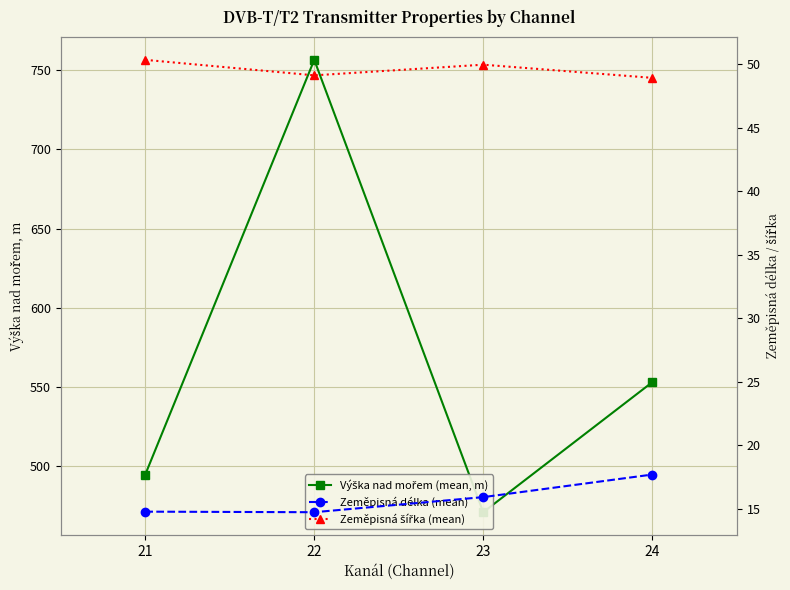

At which category does the chart reach its minimum across all series?

22